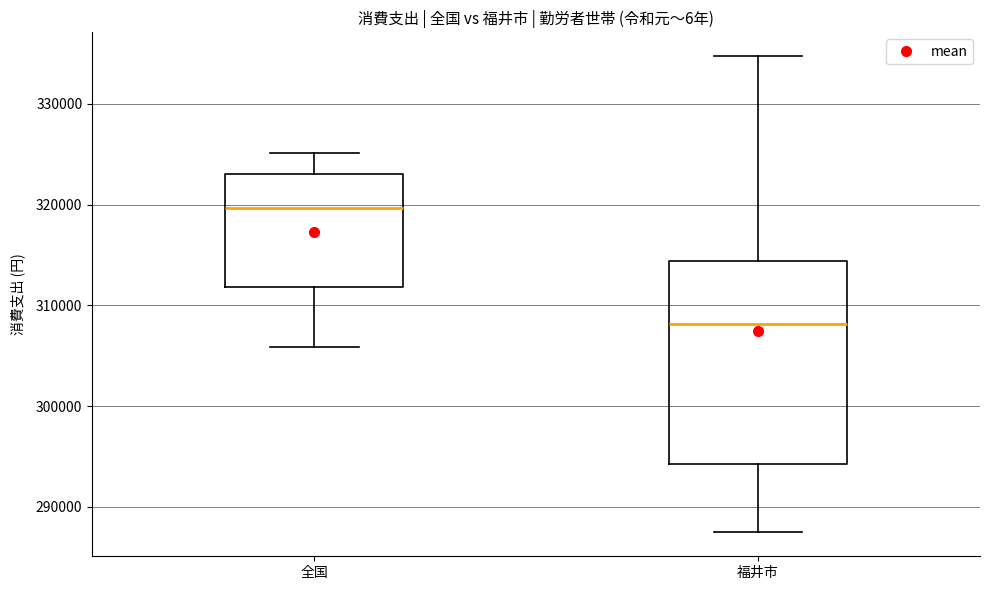

Comparing the boxes themselves (not the whiskers), which one is the tallest?

福井市